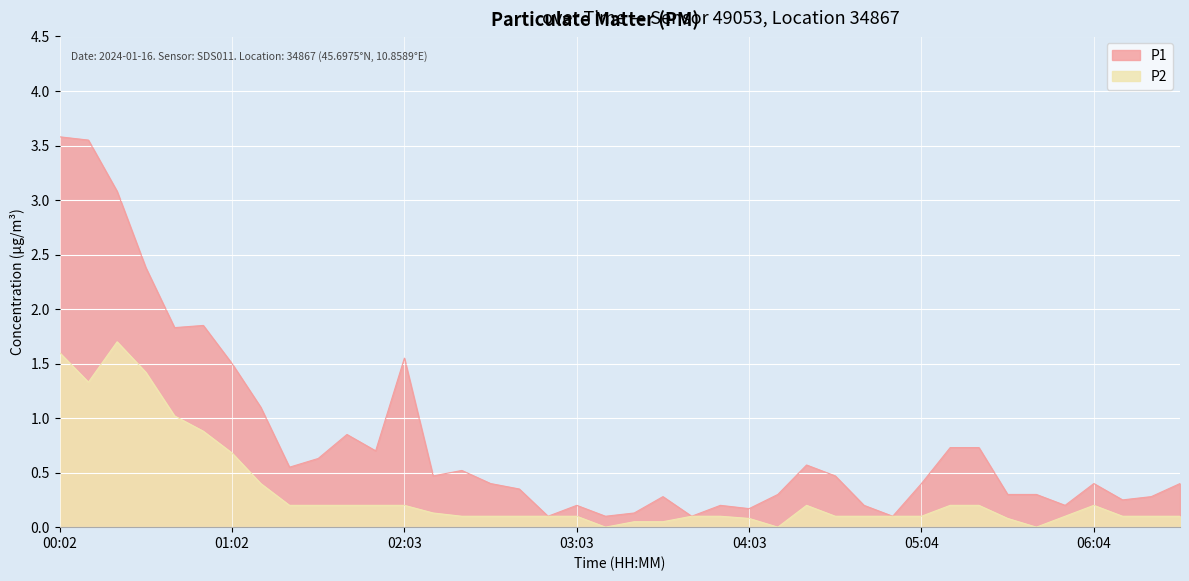

Which category has the highest value in the P2 series?

00:22